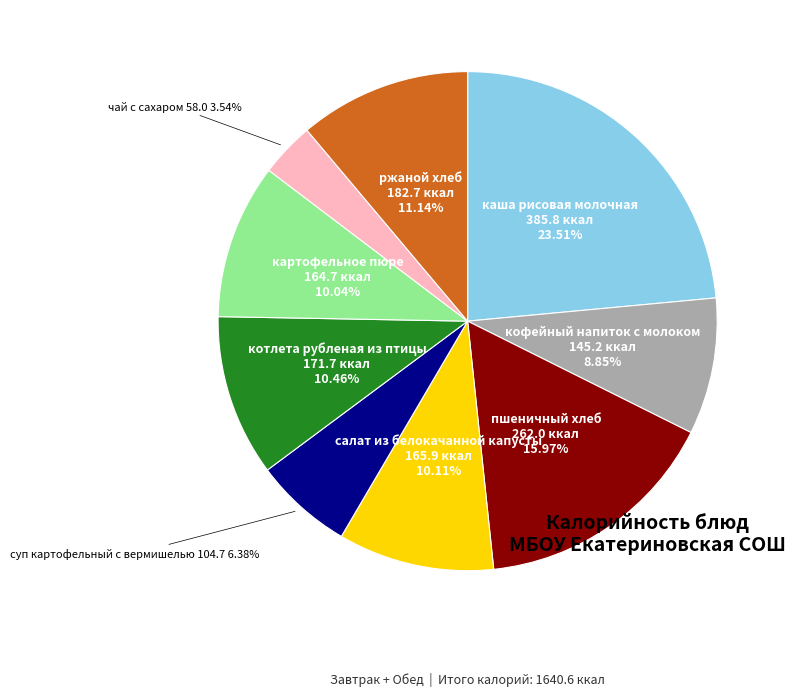

What percentage is the чай с сахаром slice, to the nearest percent?

4%